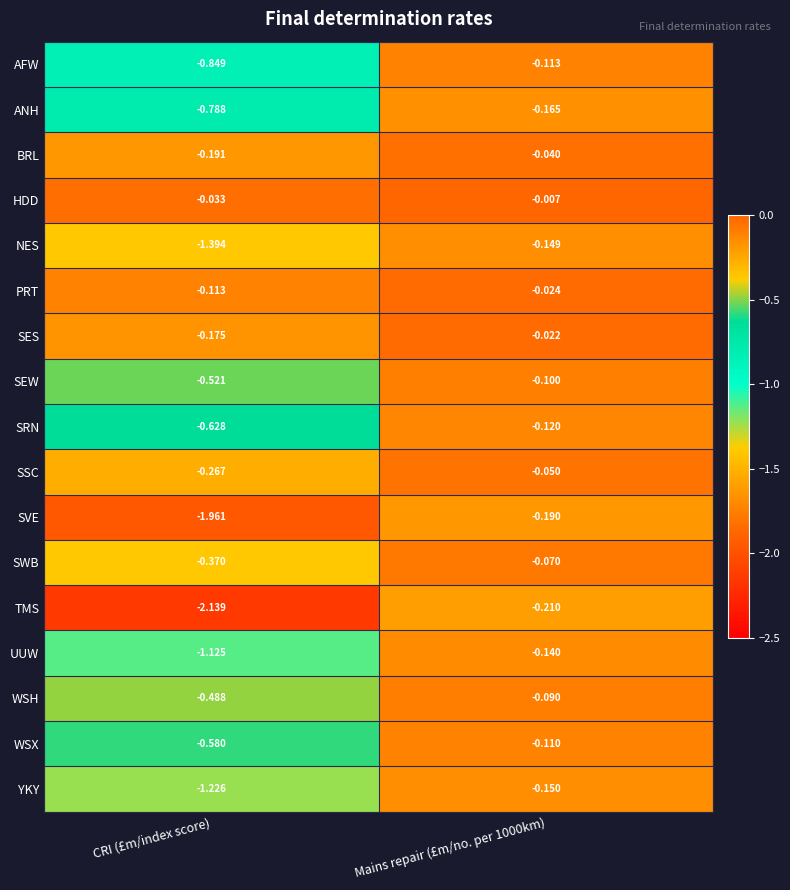

Which series has the largest range (max minus min)?

TMS